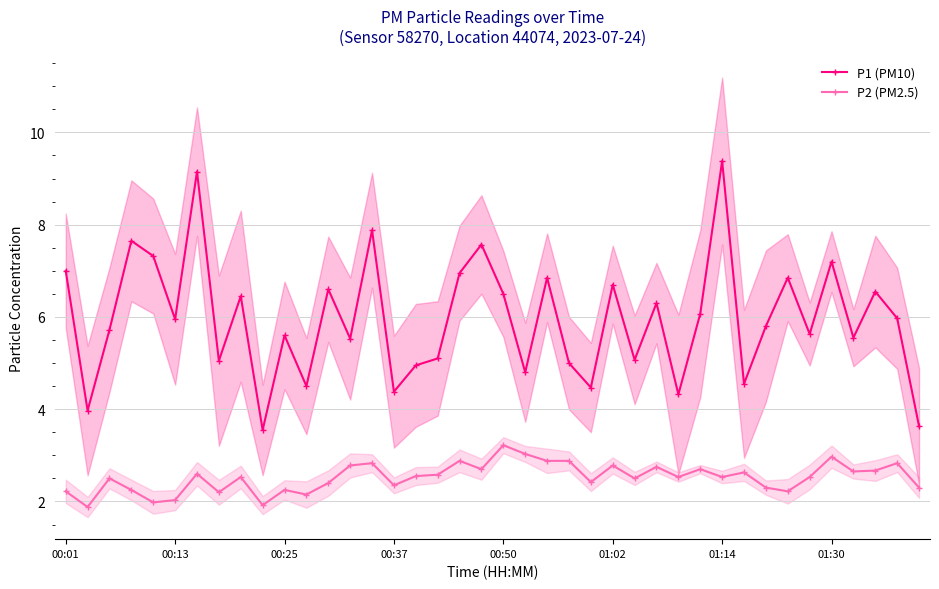

True or false: P1 (PM10) and P2 (PM2.5) cross at least once.

False